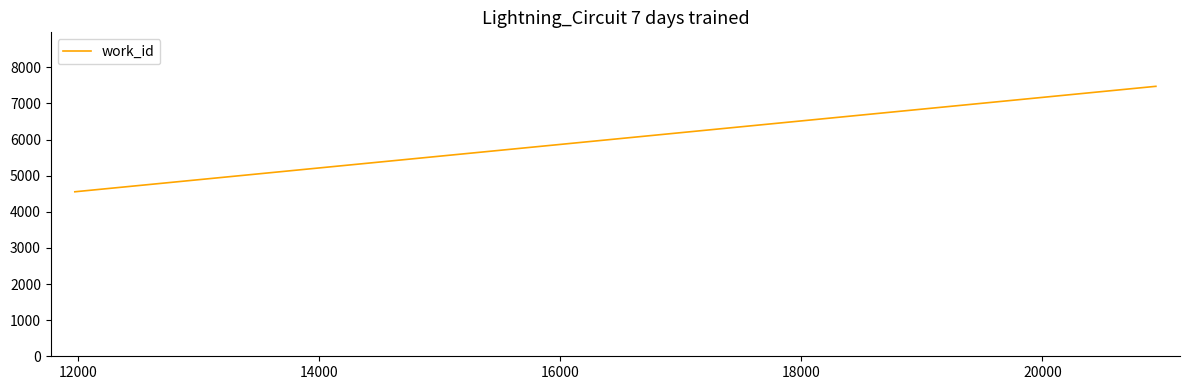

What is the maximum value shown in the chart?

7475